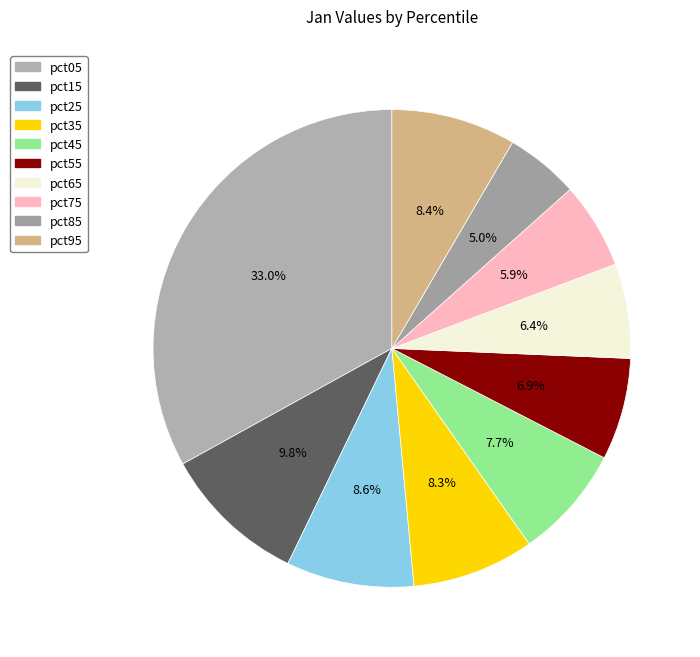

Does pct75 represent more than half of the total?

No